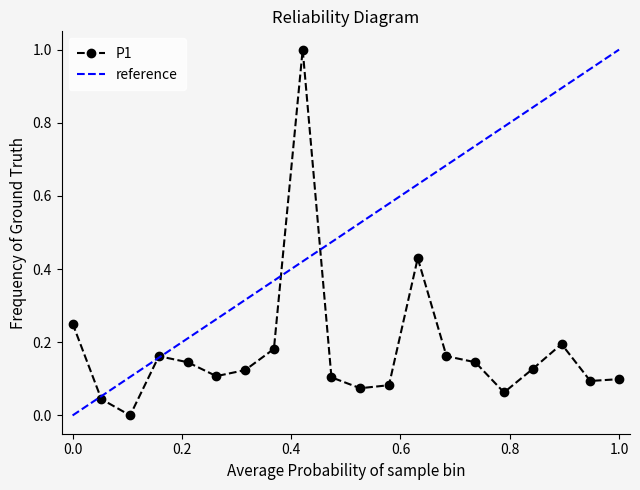

What is the difference between the second highest and second lowest values?

0.4